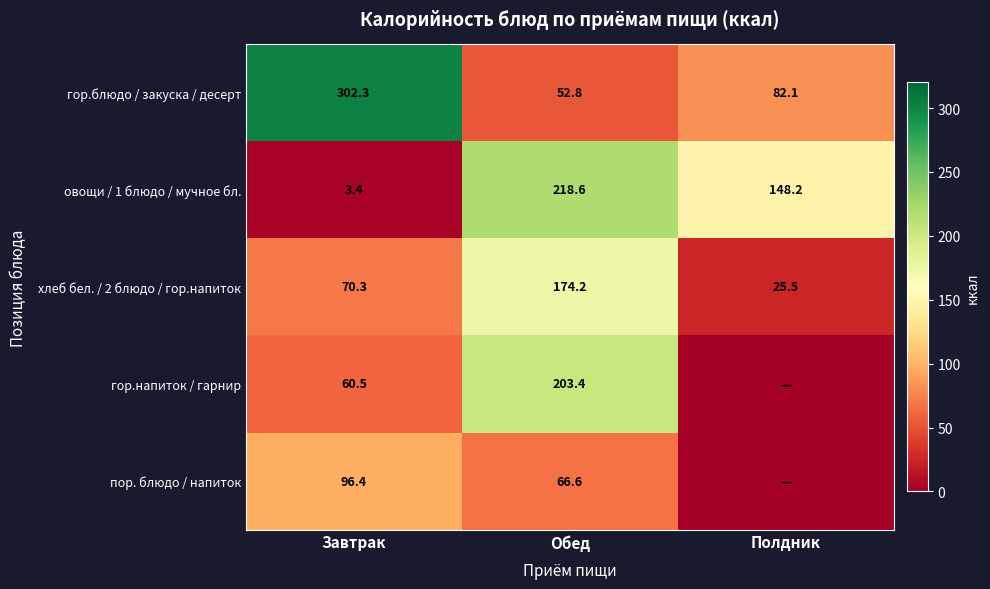

What is the approximate value of хлеб бел. / 2 блюдо / гор.напиток at Завтрак?

70.3